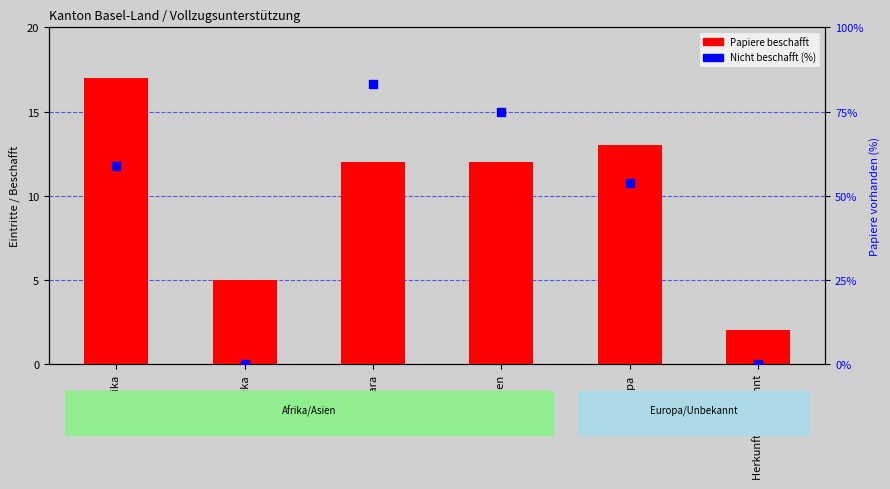

At how many categories does at least one series exceed 21?

4